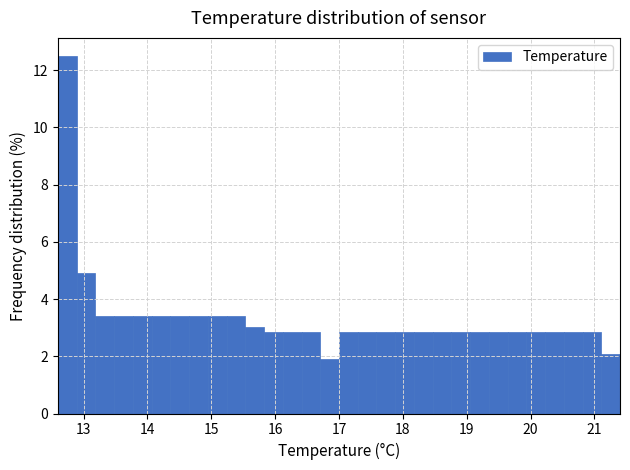

Read against the x-axis, roughly where is the centre of the tallest bar?

12.7